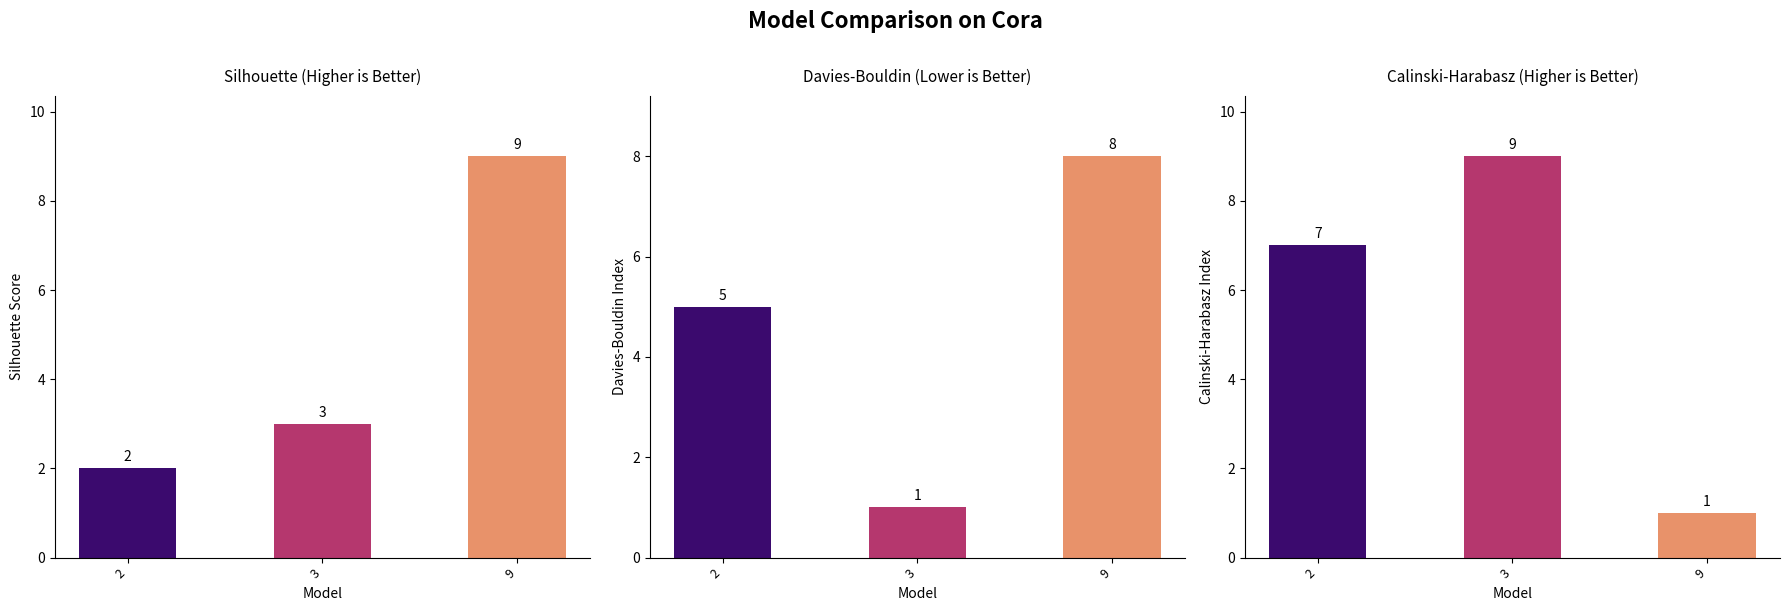

Reading left to right, transcribe all the data shown in this chart.

Silhouette (Higher is Better): 2	3	9
Davies-Bouldin (Lower is Better): 5	1	8
Calinski-Harabasz (Higher is Better): 7	9	1